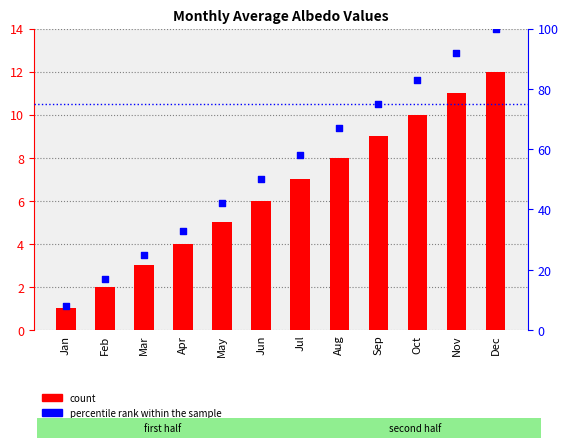

What are all the series names shown in the legend?

count, percentile rank within the sample